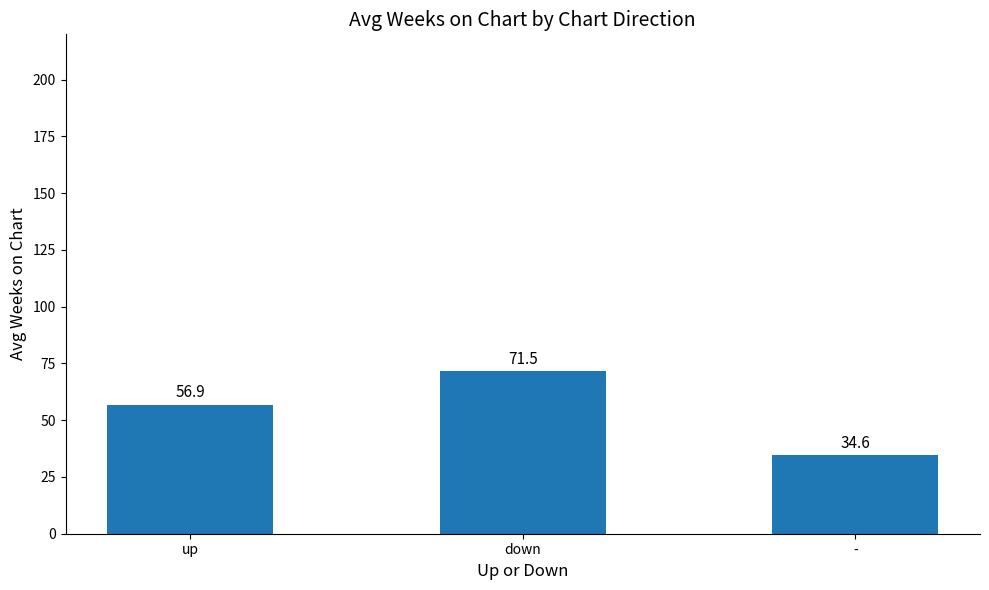

Reading right to left, transcribe all the data shown in this chart.

34.6	71.5	56.9